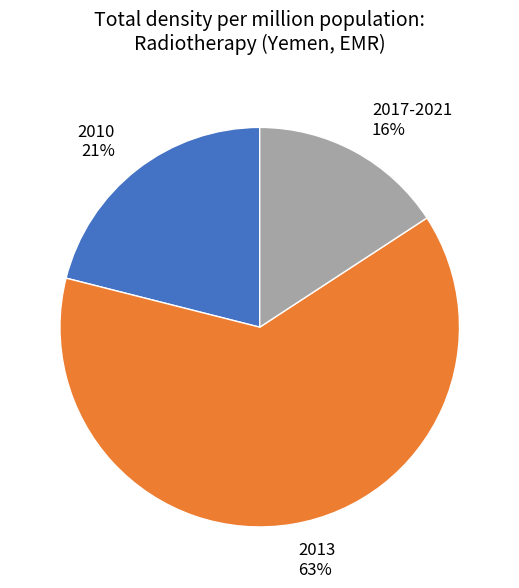

True or false: 2010 accounts for 21% of the total.

True